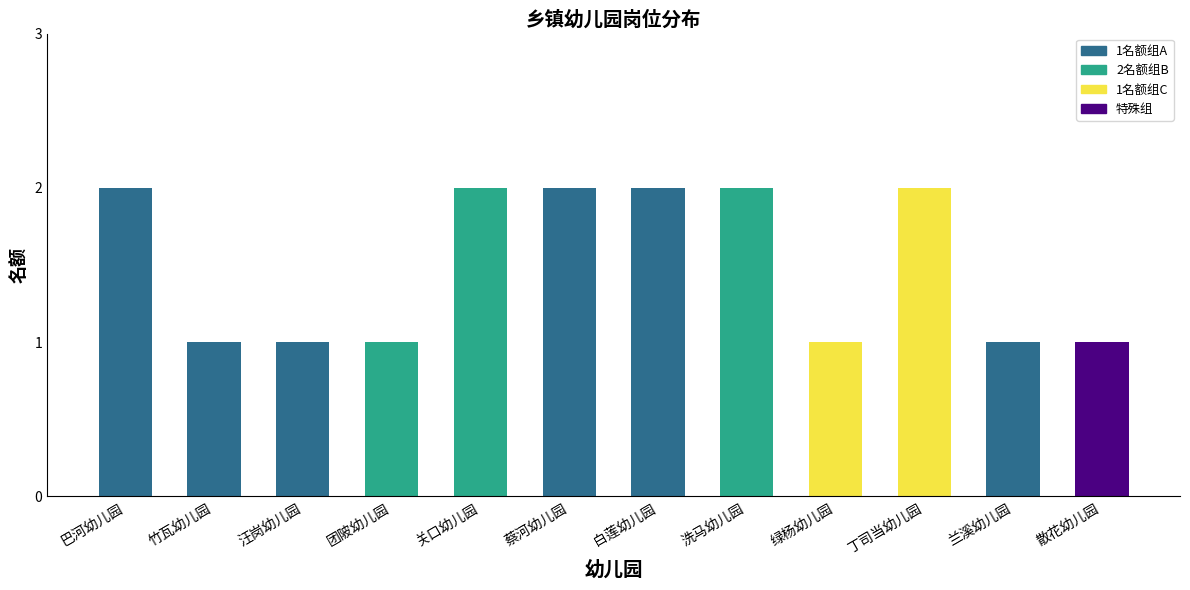

True or false: the data shows 2 at 汪岗幼儿园.

False